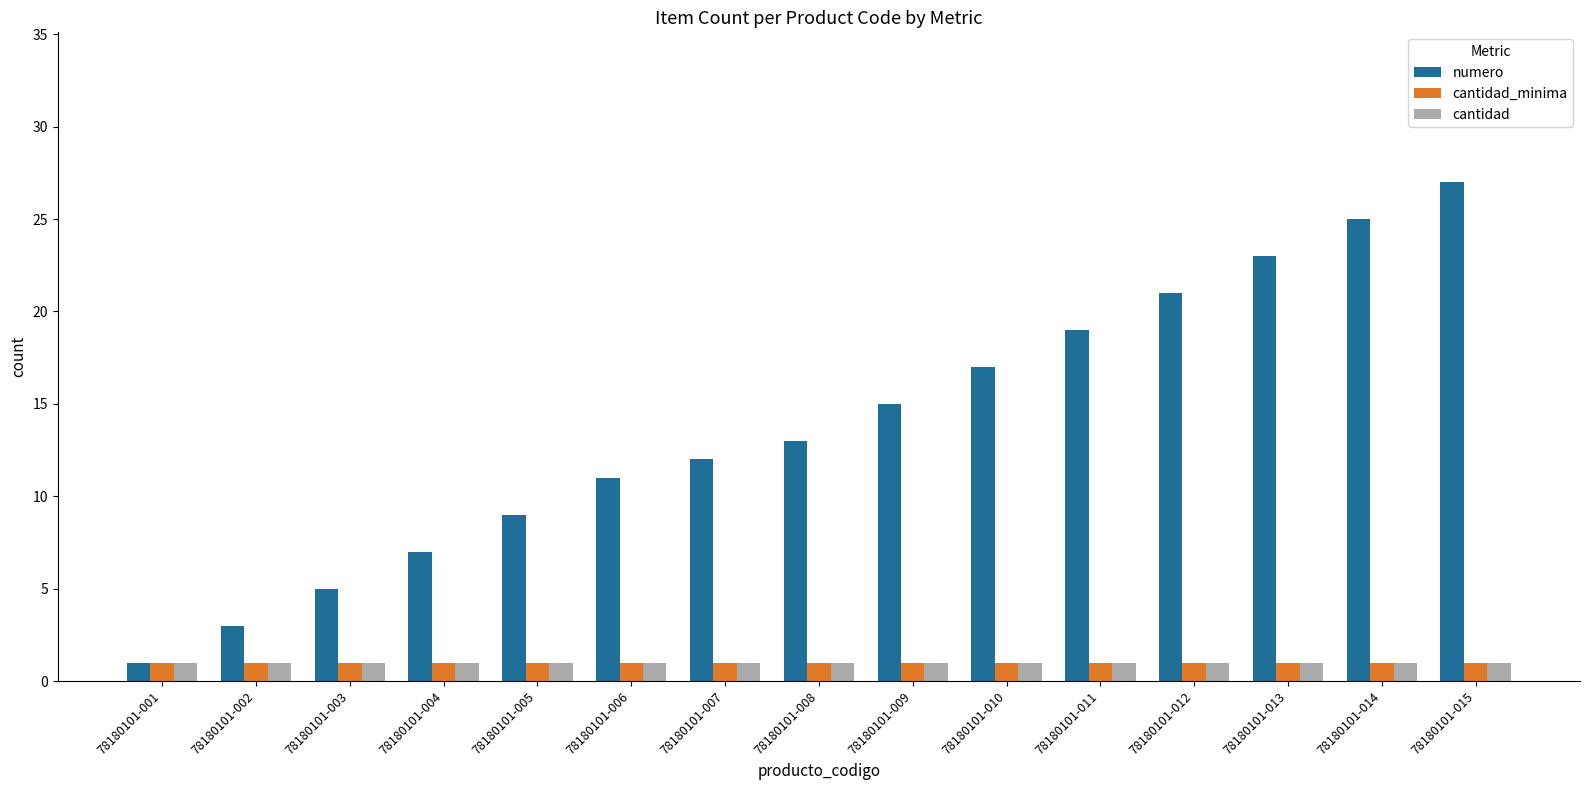

Does the chart contain stacked bars?

No